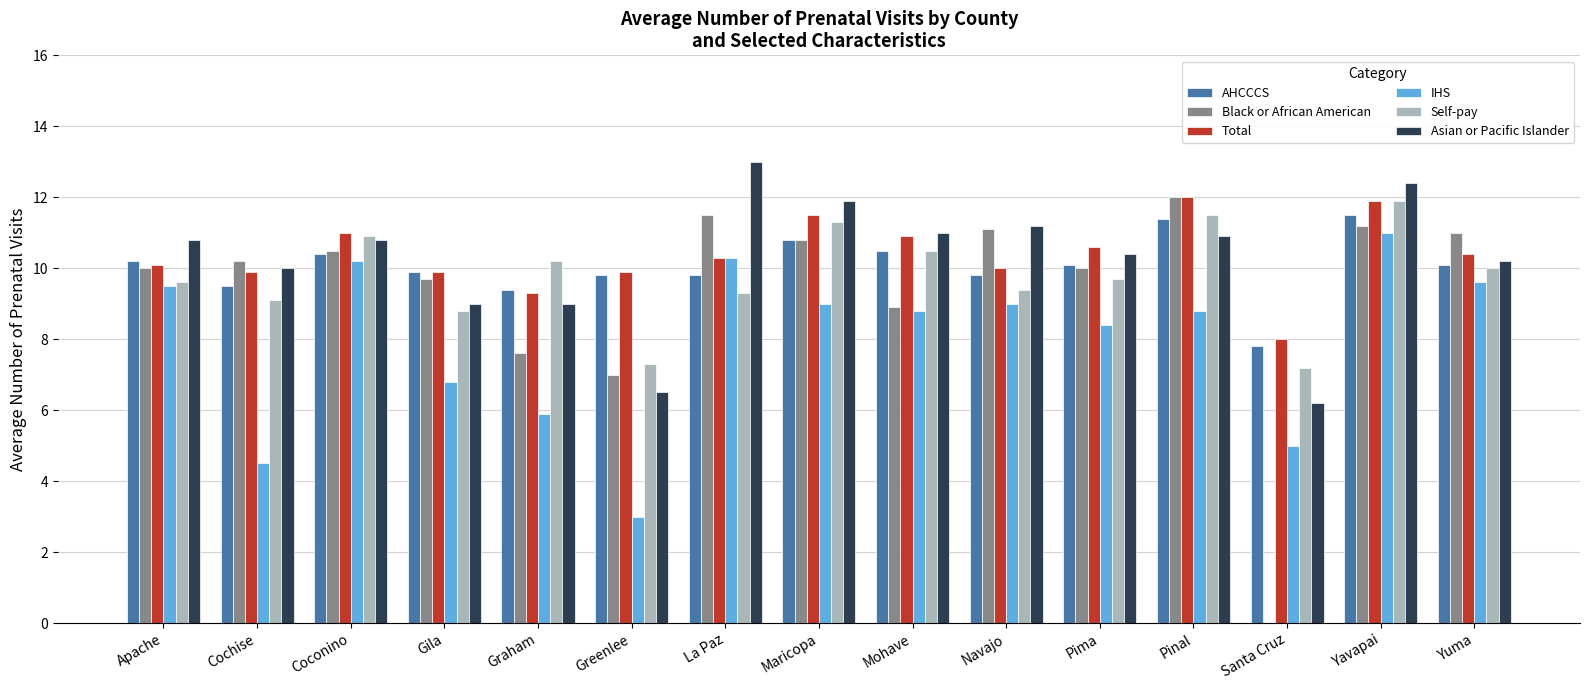

Is the value of AHCCCS at Maricopa greater than the value of Black or African American at Graham?

Yes